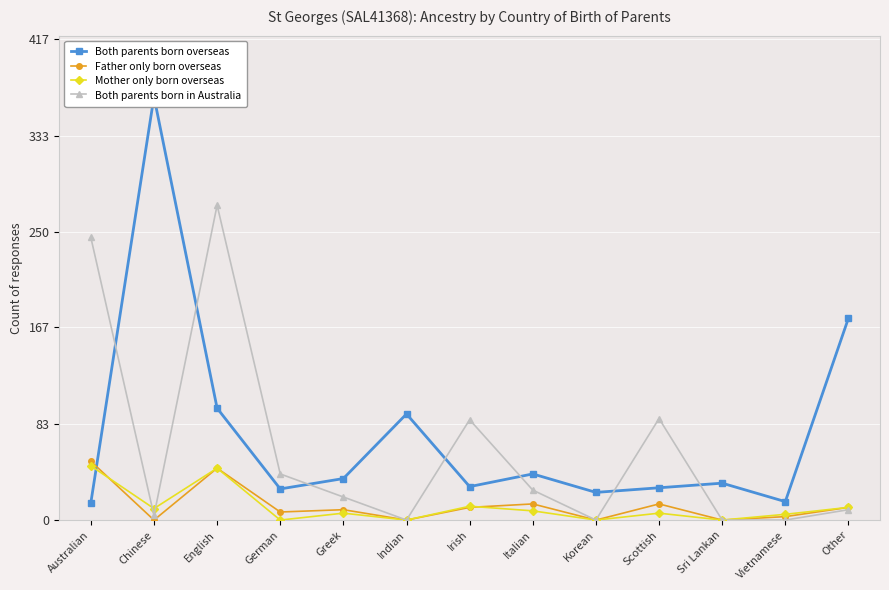

Is this an area chart (filled region under the line)?

No